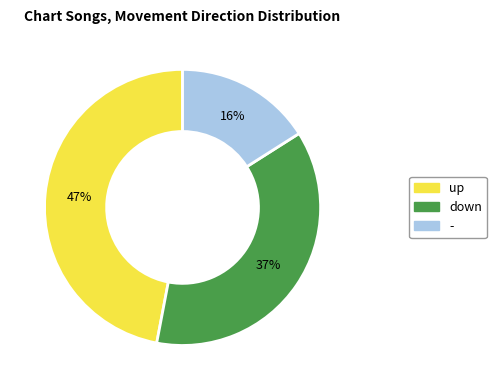

Between down and up, which is larger?

up